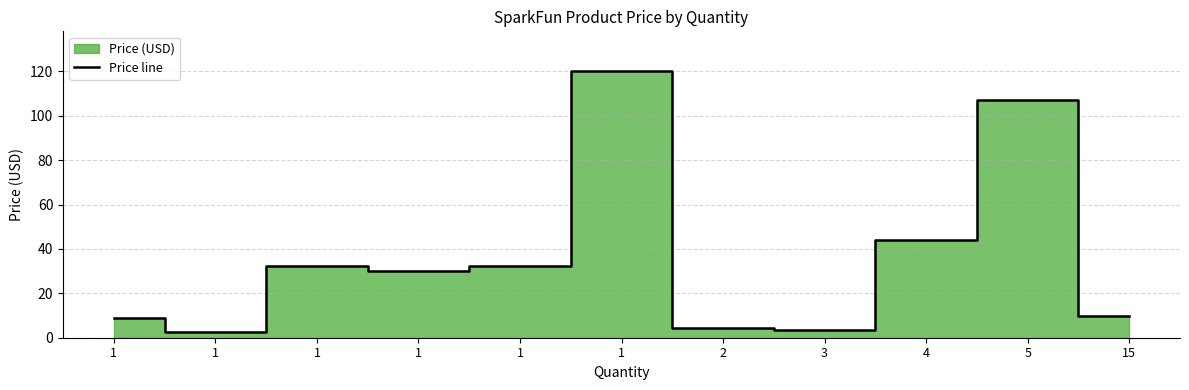

How many lines are shown in the chart?

1